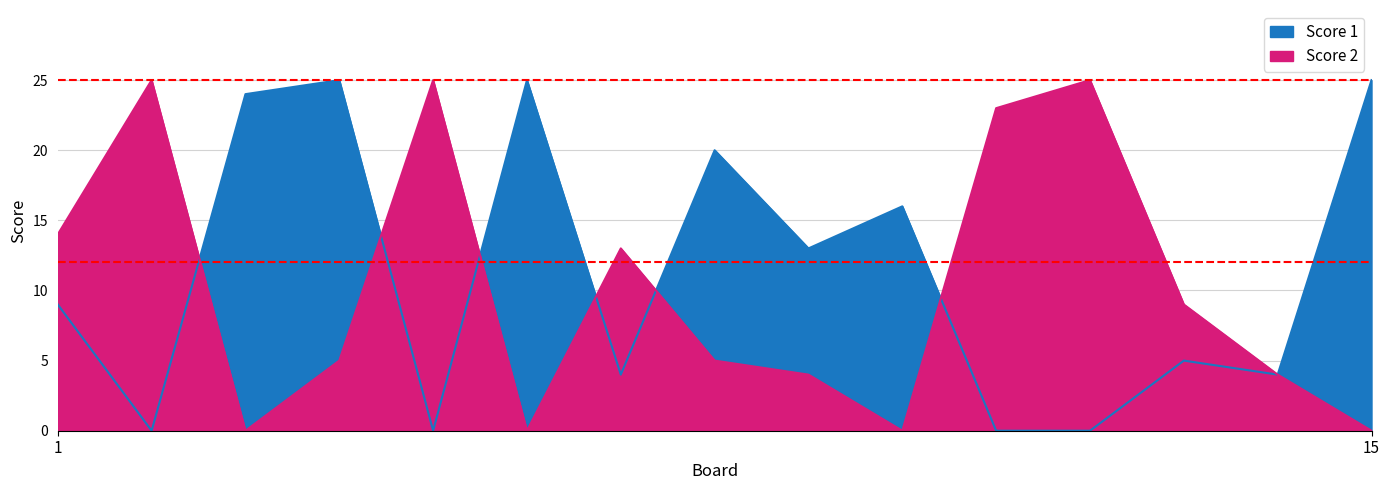

At which category does Score 1 reach its first local peak?

4